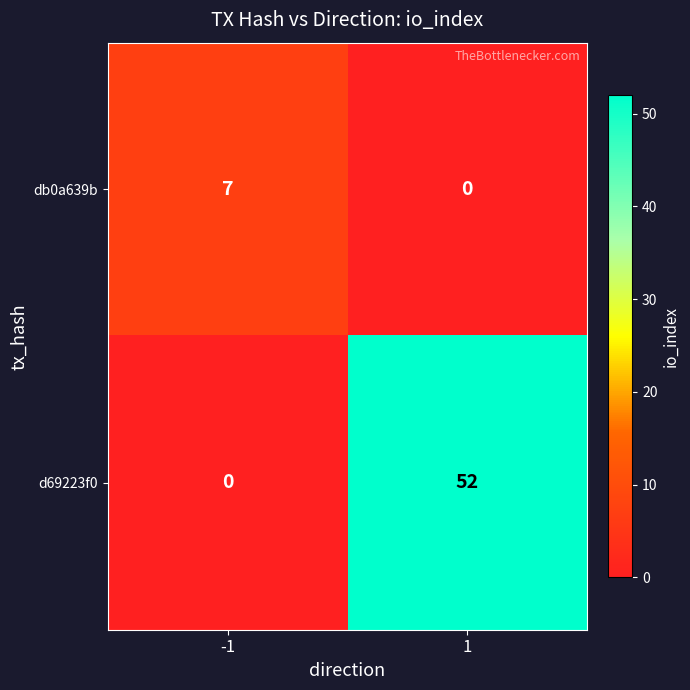

Reading right to left, transcribe all the data shown in this chart.

db0a639b: 0	7
d69223f0: 52	0